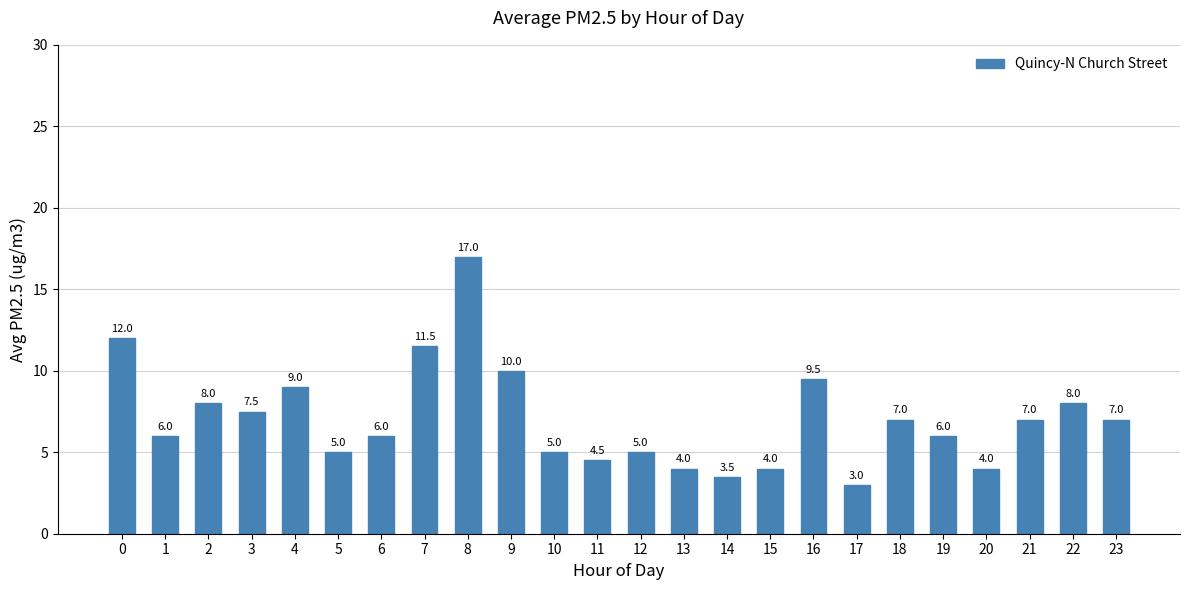

What is the maximum value shown in the chart?

17.0